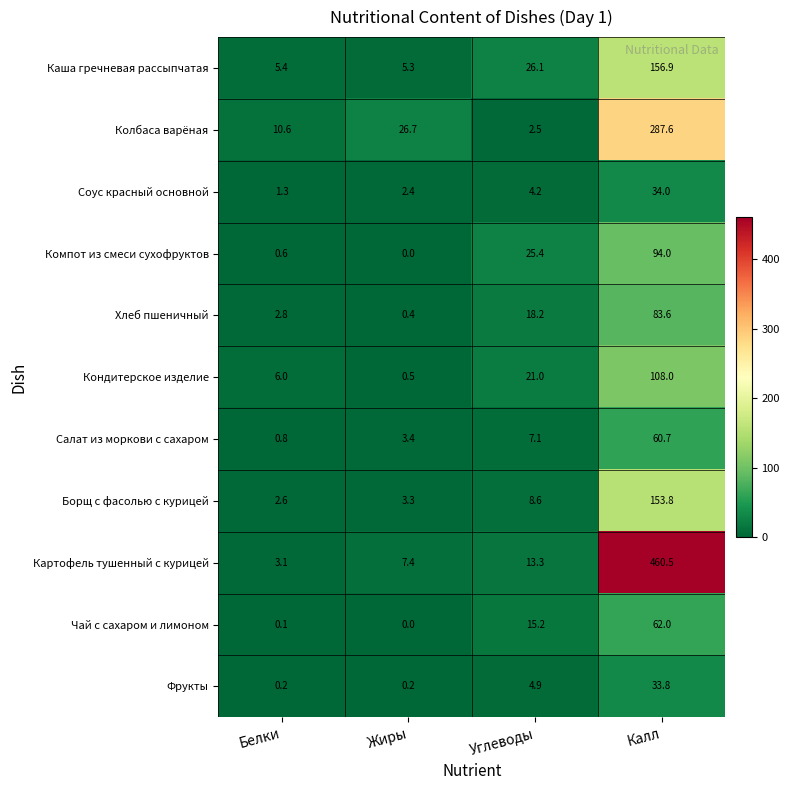

What is the average value of the Соус красный основной series?

10.5